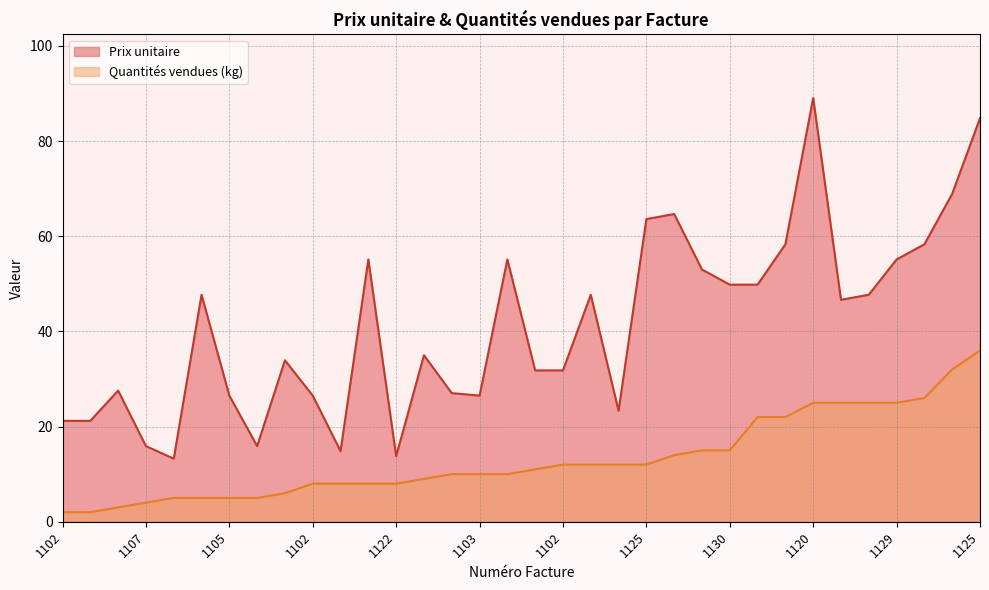

What value does the Prix unitaire series have at 1101?

27.0